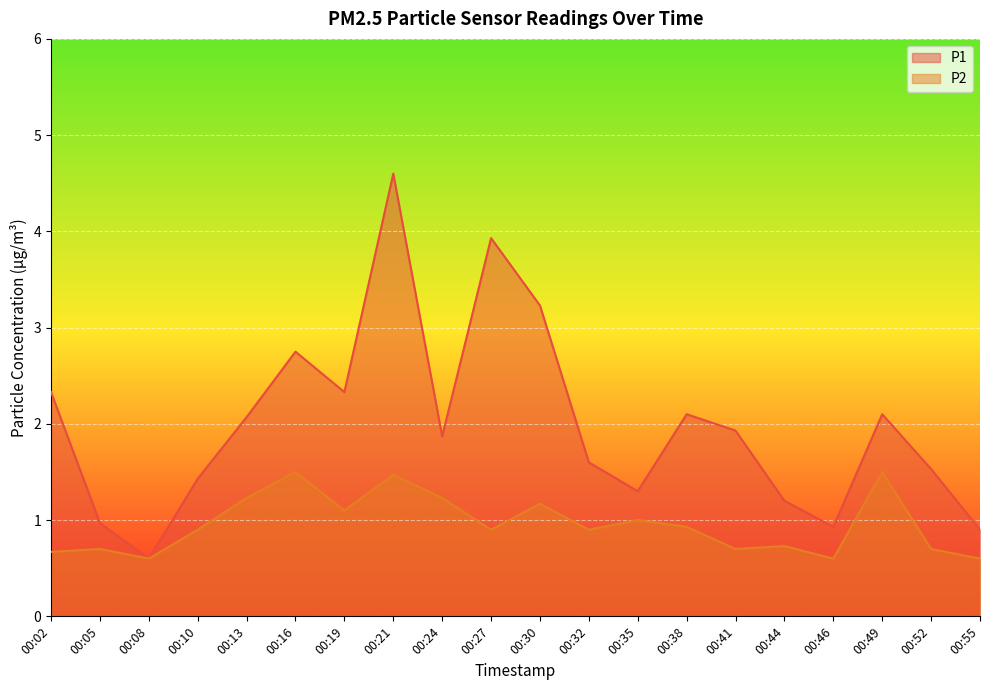

What is the spread (max minus min) of values at 00:52?

0.8